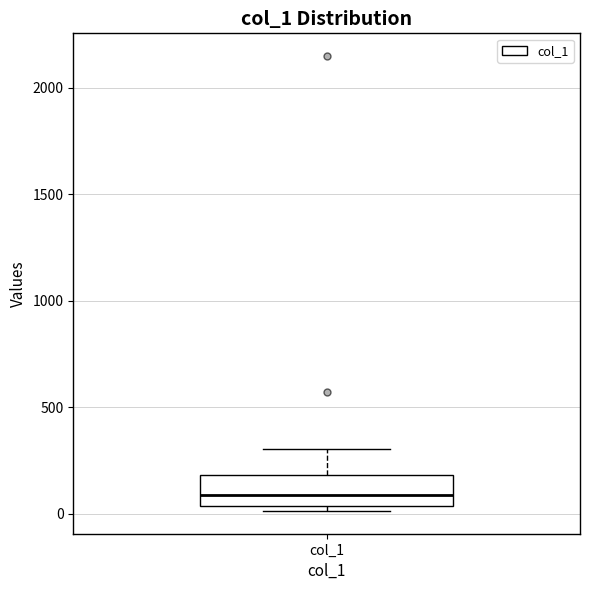

Read this box plot against the y-axis: the position of the median line, the range covered by the box, and the ends of both whiskers. The values are not printed on the chart, so give them approximately, as read against the axis.

median 100, box 50 to 200, whiskers 0 to 300